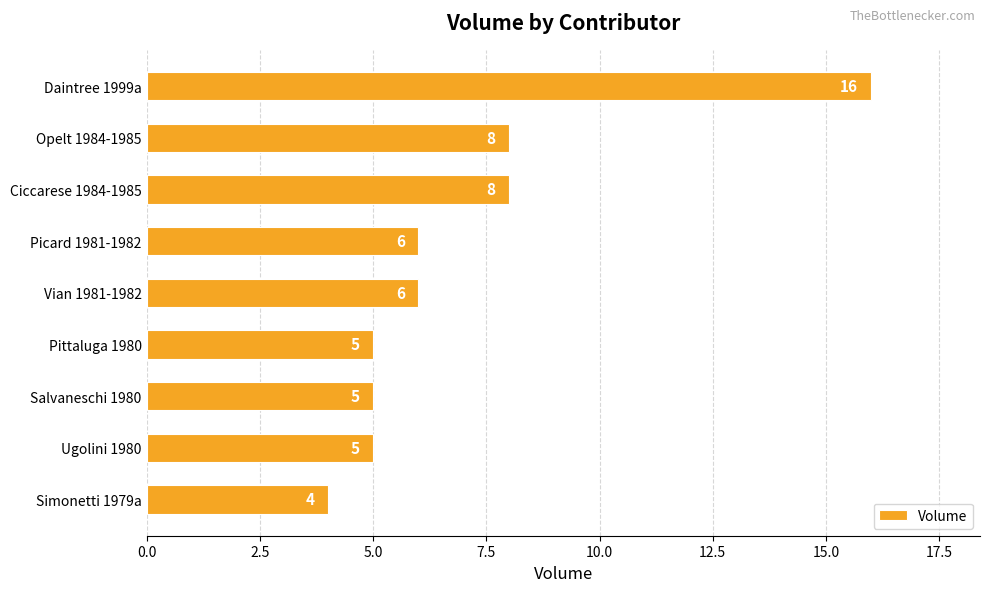

Reading top to bottom, list all the values displayed in this chart.

Daintree 1999a=16	Opelt 1984-1985=8	Ciccarese 1984-1985=8	Picard 1981-1982=6	Vian 1981-1982=6	Pittaluga 1980=5	Salvaneschi 1980=5	Ugolini 1980=5	Simonetti 1979a=4